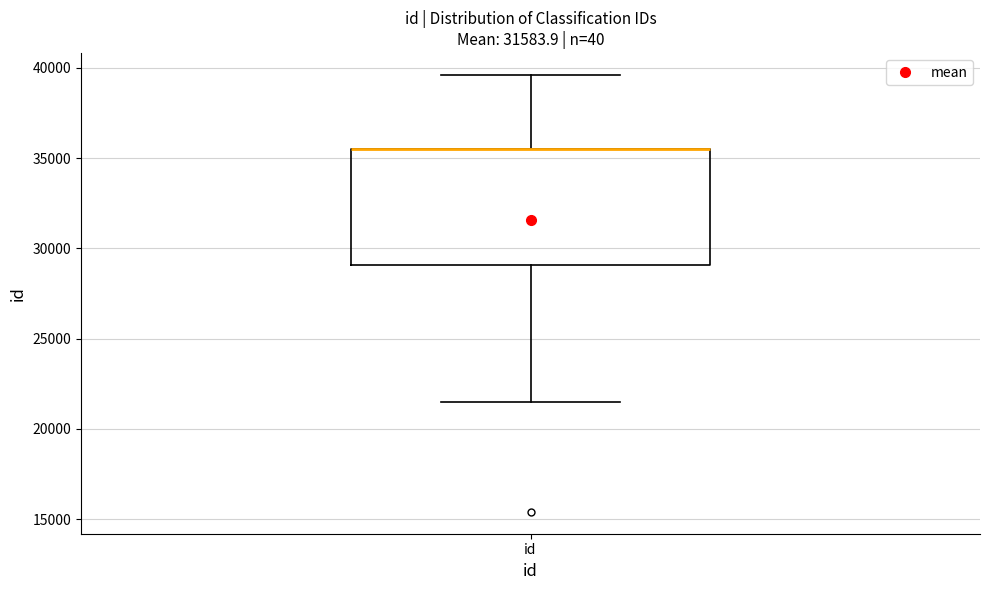

Where does the upper whisker of the box for id end on the y-axis? The values are not printed on the chart, so give them approximately, as read against the axis.

39500